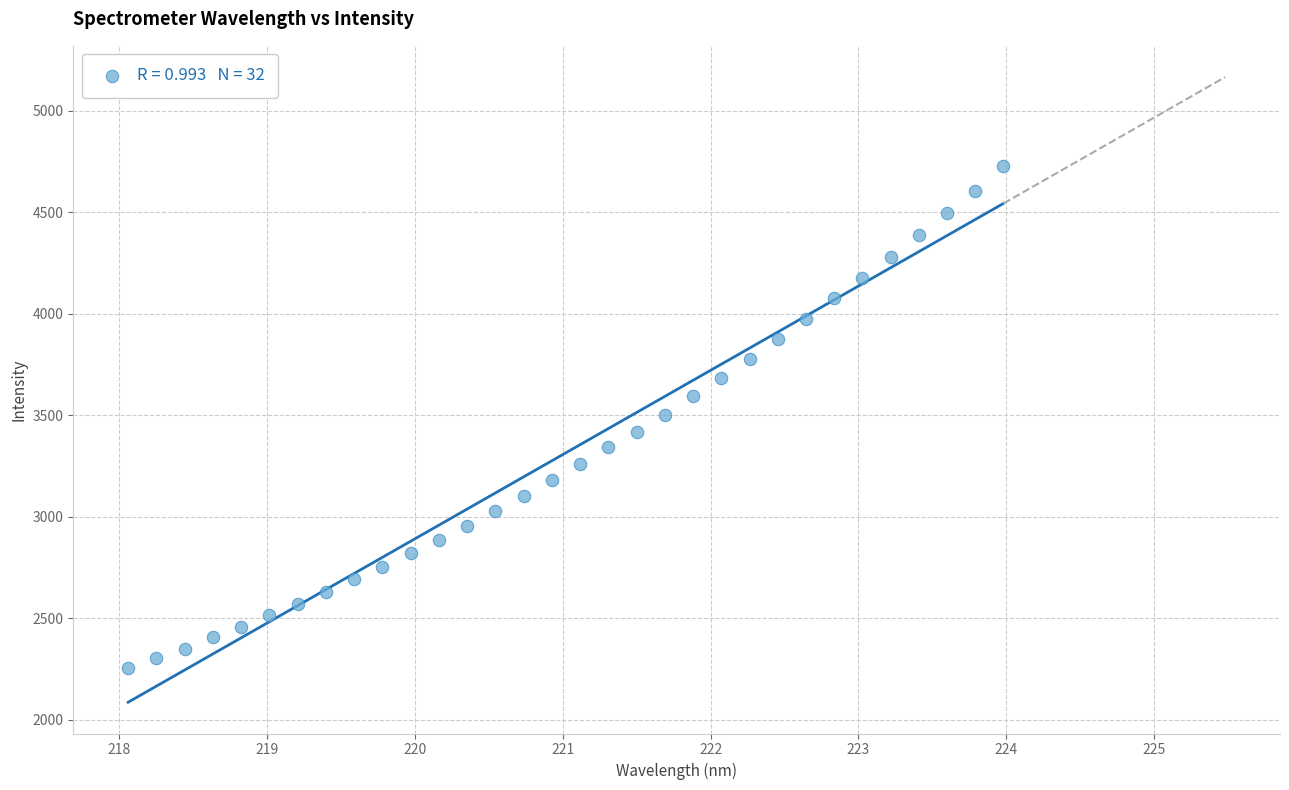

What is the range of Y values (max minus min)?

2470.4